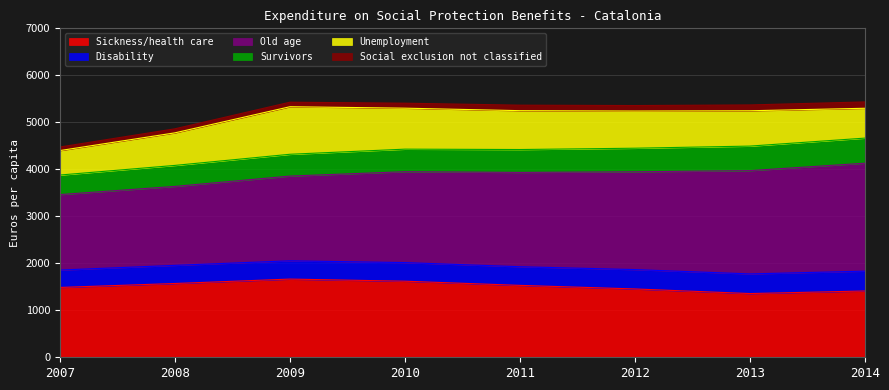

Reading left to right, transcribe all the data shown in this chart.

Sickness/health care: 1486	1570	1664	1619	1530	1454	1356	1411
Disability: 370	386	389	396	397	412	418	422
Old age: 1606	1680	1803	1934	2007	2081	2198	2297
Survivors: 416	447	464	480	487	502	522	534
Unemployment: 521	693	1012	872	827	791	752	635
Social exclusion not classified: 76	86	96	106	117	117	124	135